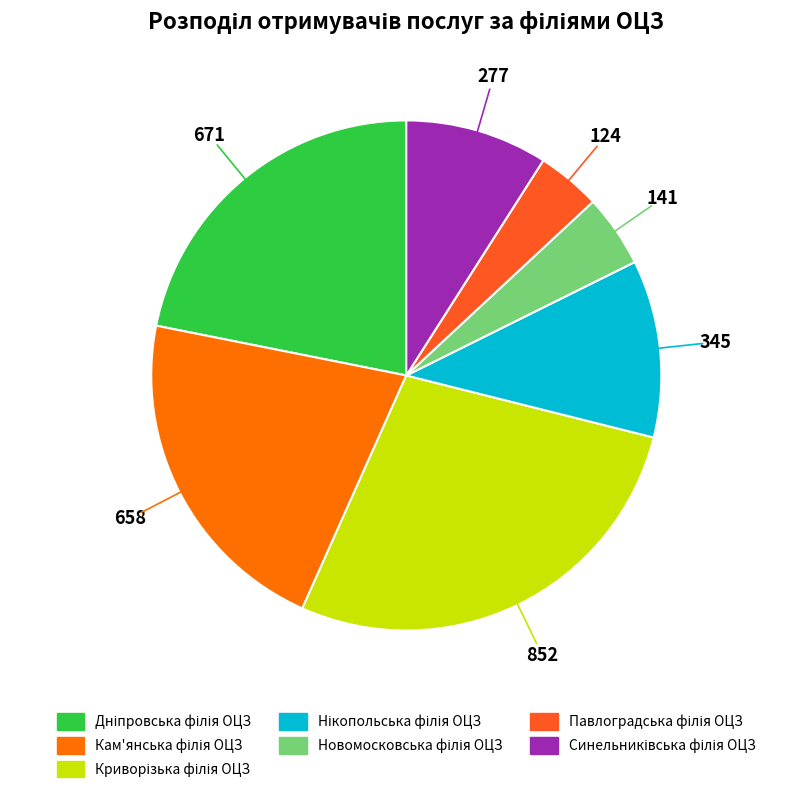

How many segments does this pie chart have?

7